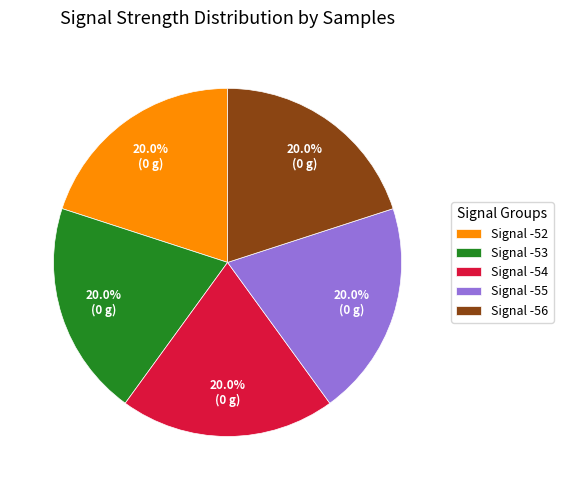

Is Signal -53 the majority of the pie?

No